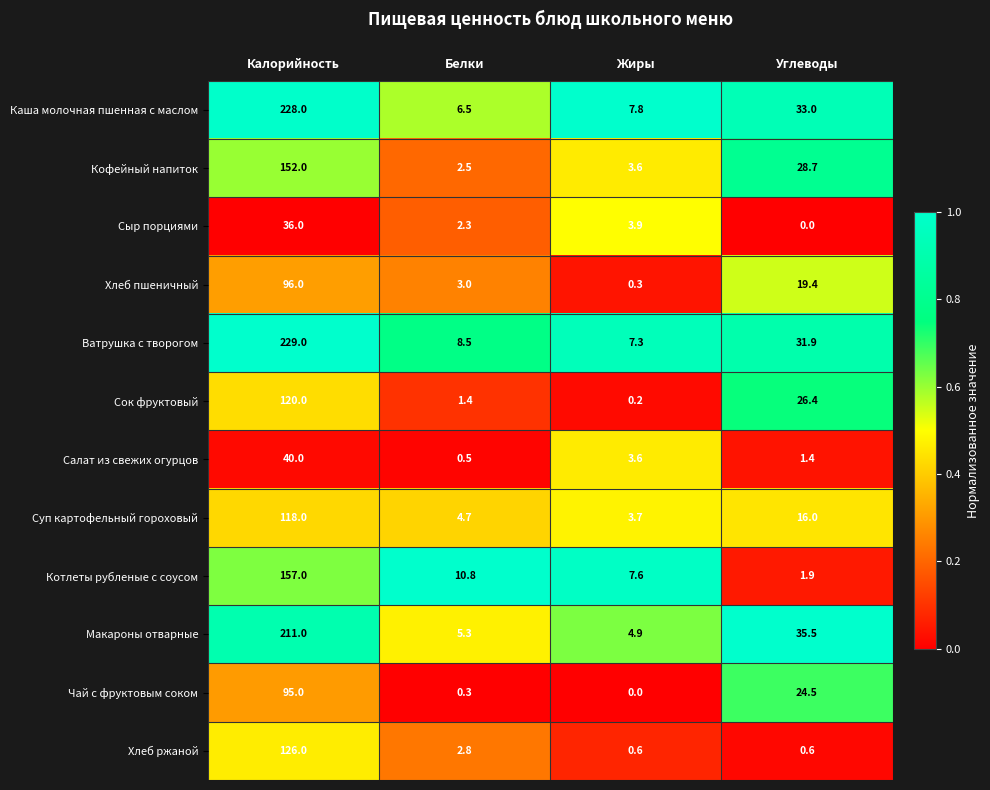

What is the difference between the maximum and minimum values in the Котлеты рубленые с соусом series?

155.1